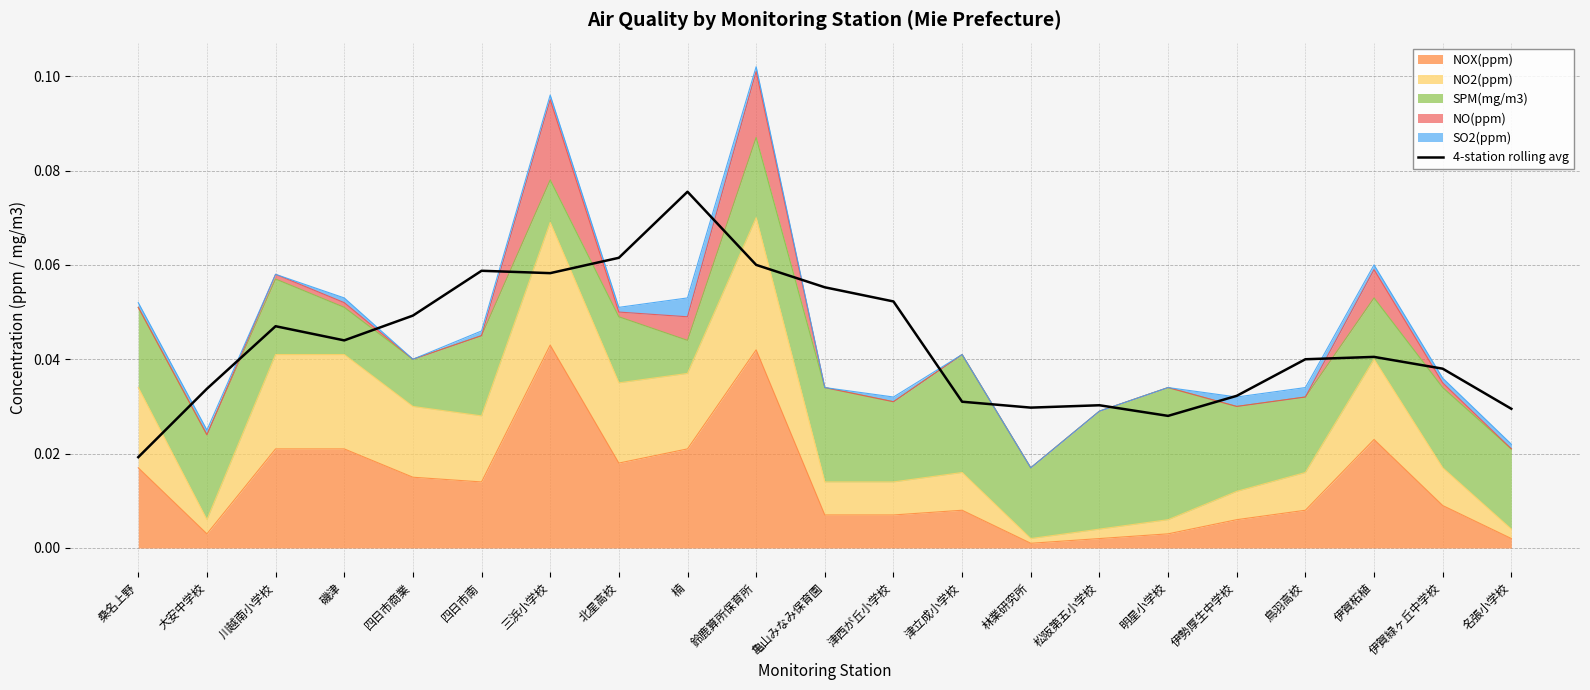

What is the label of the 11th point from the left?

亀山みなみ保育園